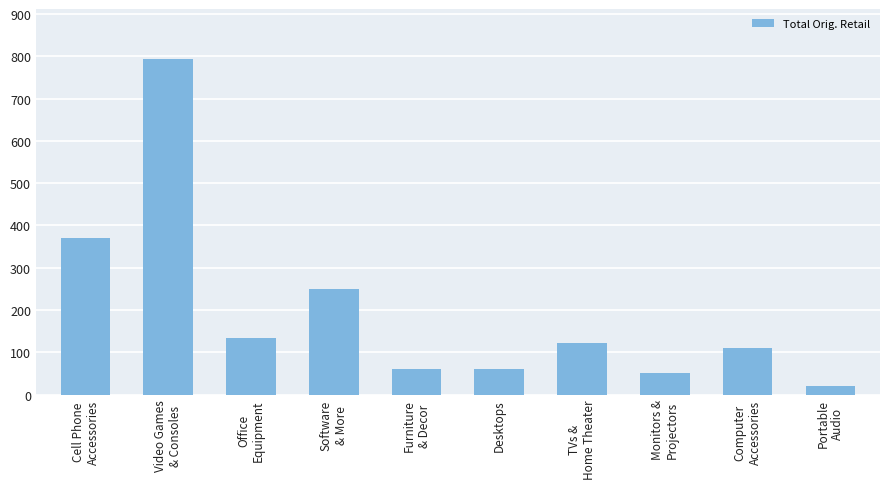

Which category has the highest value across all series?

Video Games
& Consoles